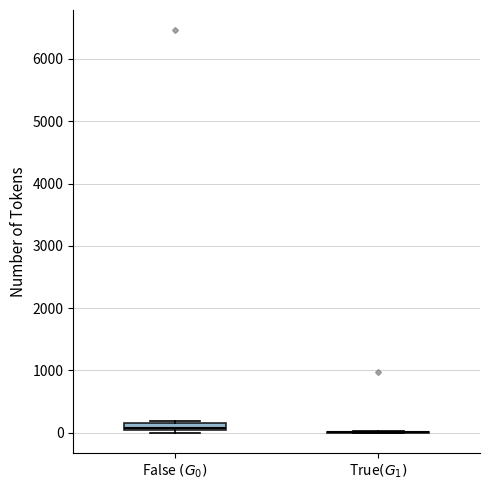

Comparing the boxes themselves (not the whiskers), which one is the tallest?

False $(G_0)$